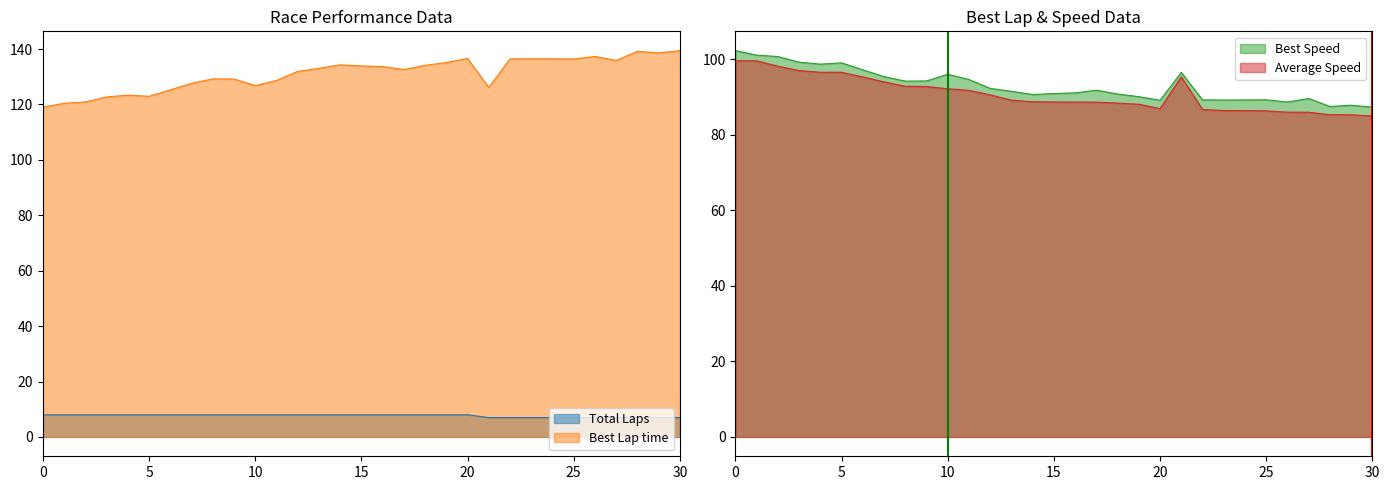

How many interior local peaks does the Average Speed series have?

1